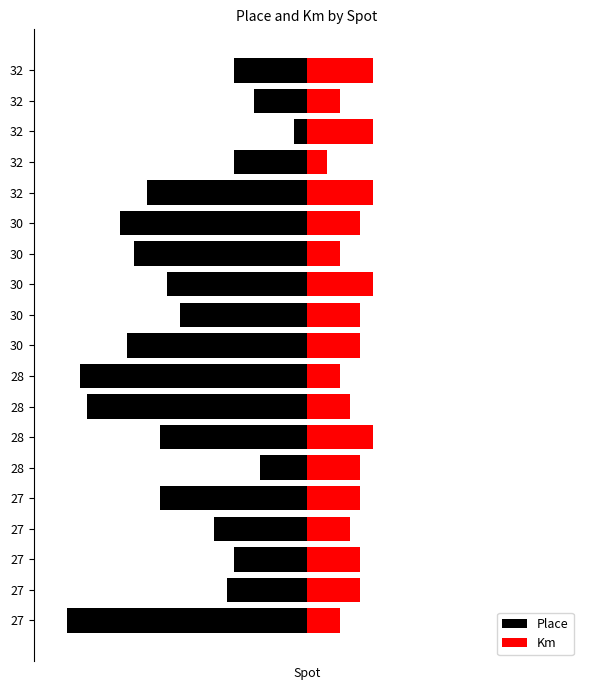

What value does the Place series have at 27?

-14.0